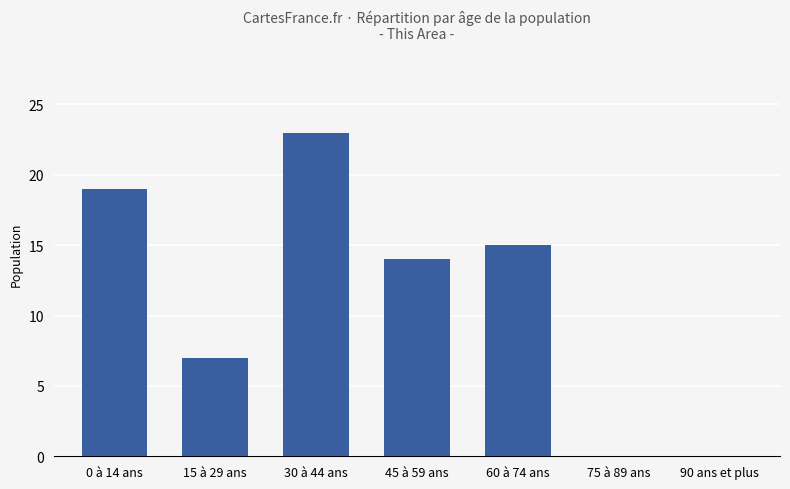

What is the difference between the values at 45 à 59 ans and 0 à 14 ans?

5